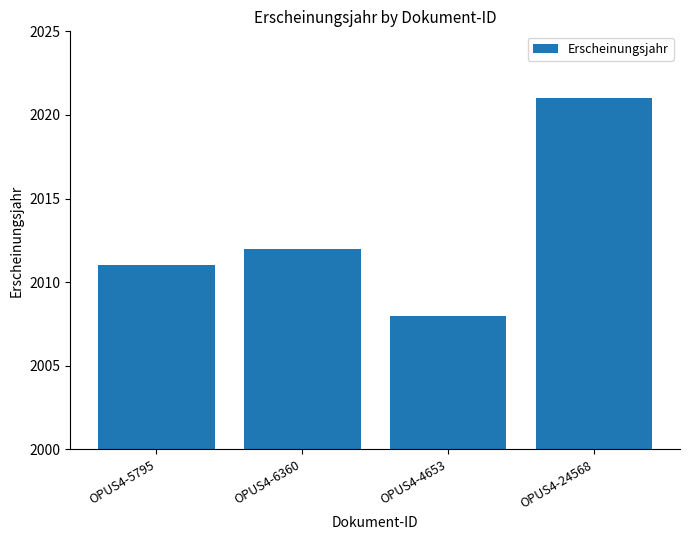

The value at OPUS4-24568 is 3370. True or false?

False